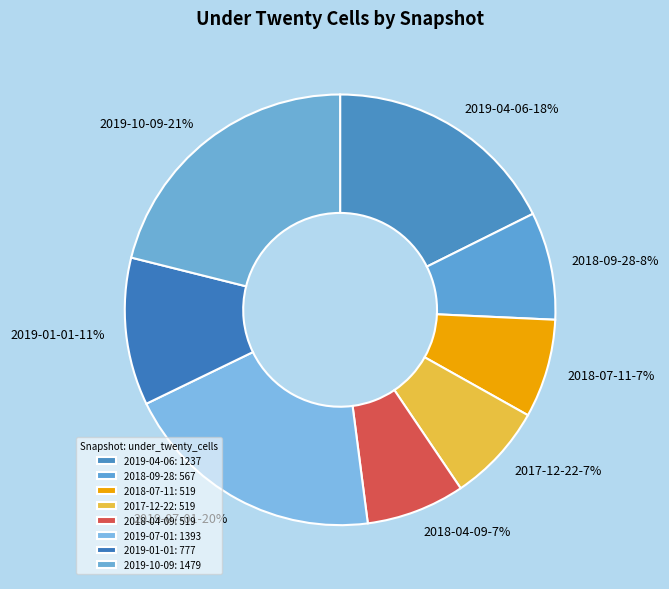

Is the sum of 2019-04-06 and 2019-07-01 greater than half?

No